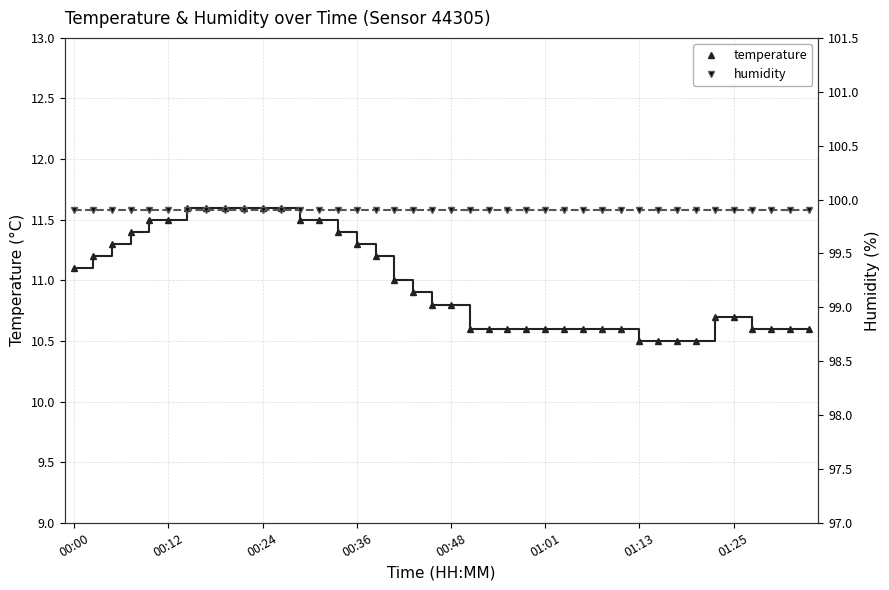

What is the minimum value for temperature?

10.5